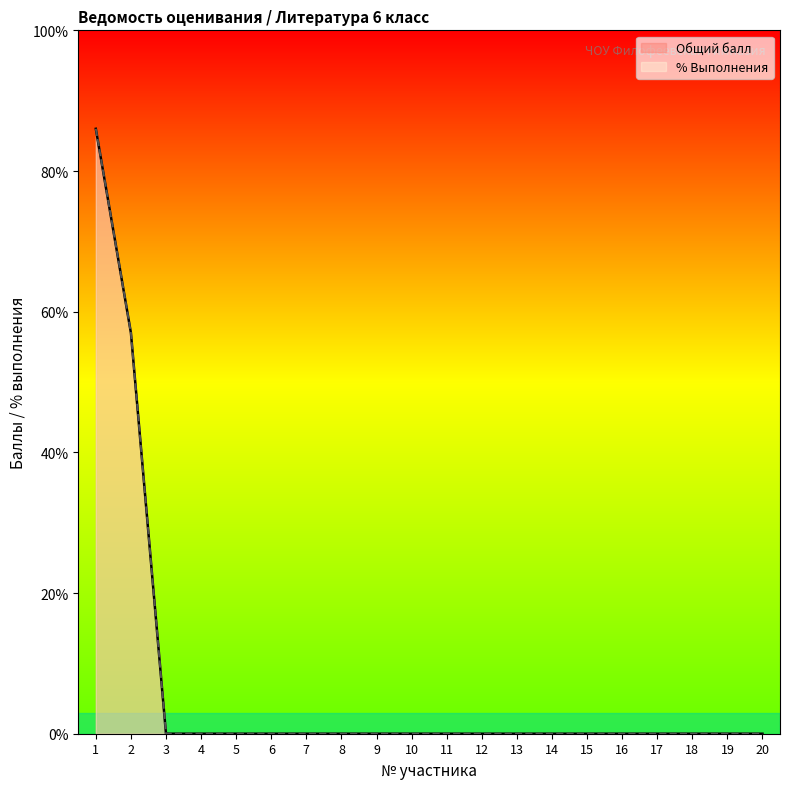

Is it true that Общий балл equals 0 at 11?

True